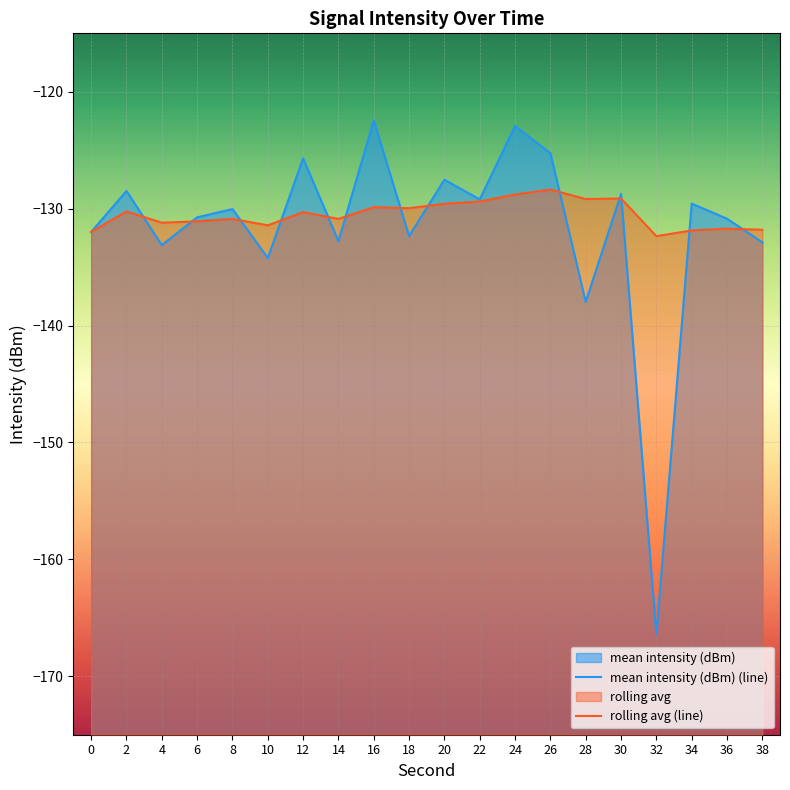

True or false: rolling avg has more than 1 points higher than both neighbors.

True